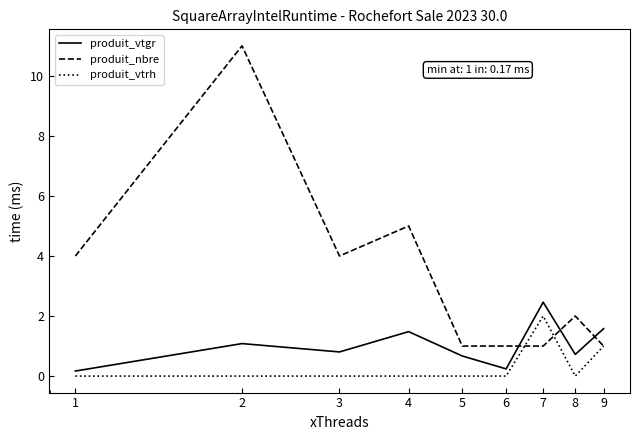

Is this an area chart (filled region under the line)?

No